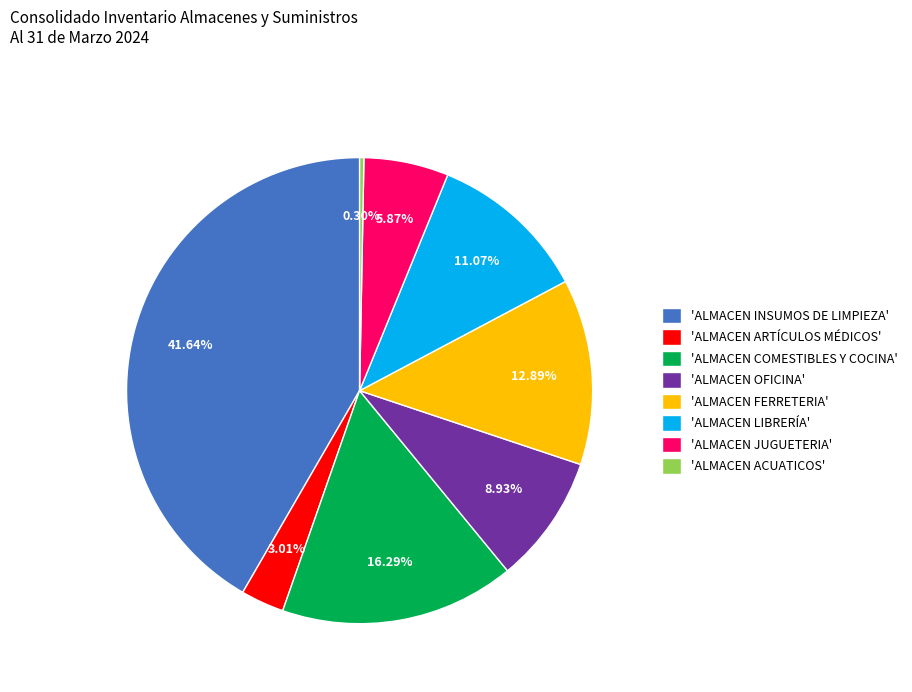

How many segments does this pie chart have?

8